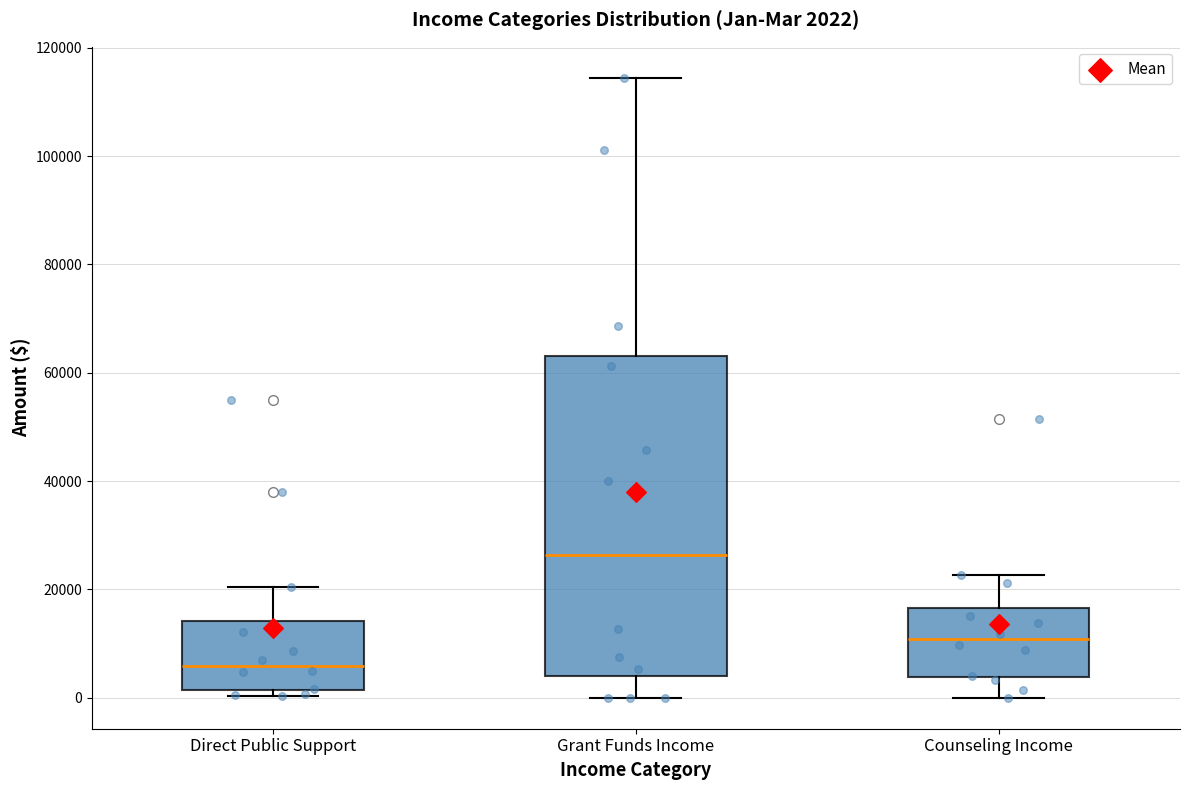

Which box is the tallest, from its lower edge to its upper edge?

Grant Funds Income